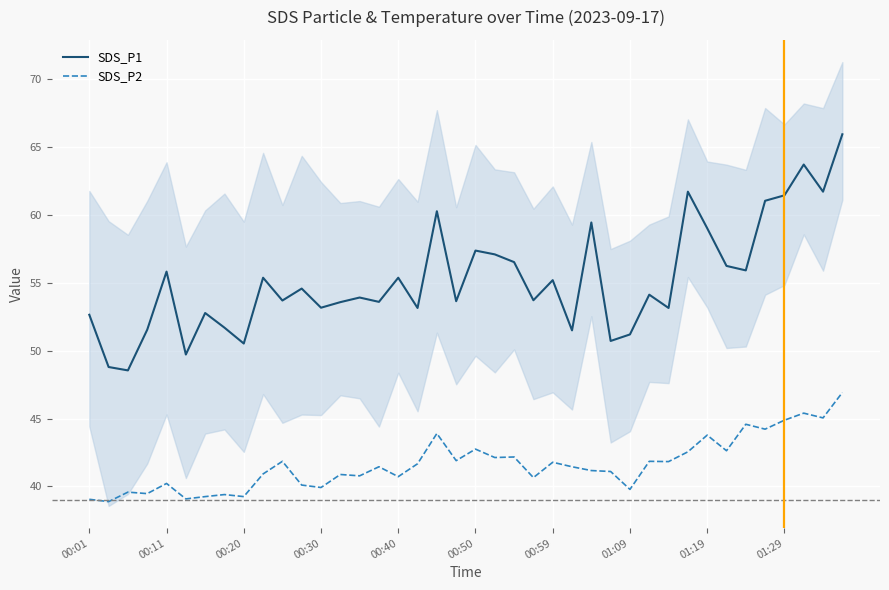

True or false: SDS_P1 and SDS_P2 intersect in this chart.

False